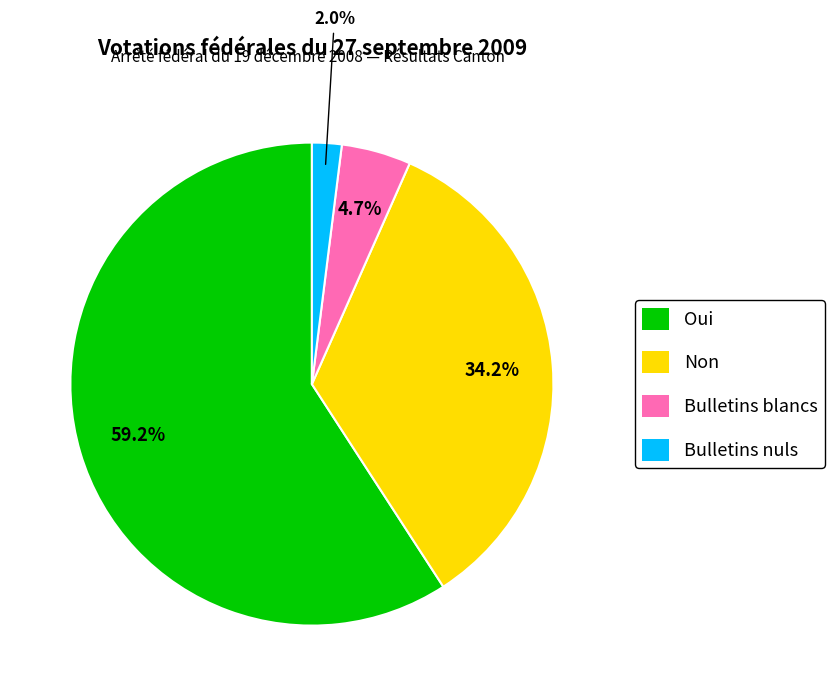

Which slice is the largest?

Oui